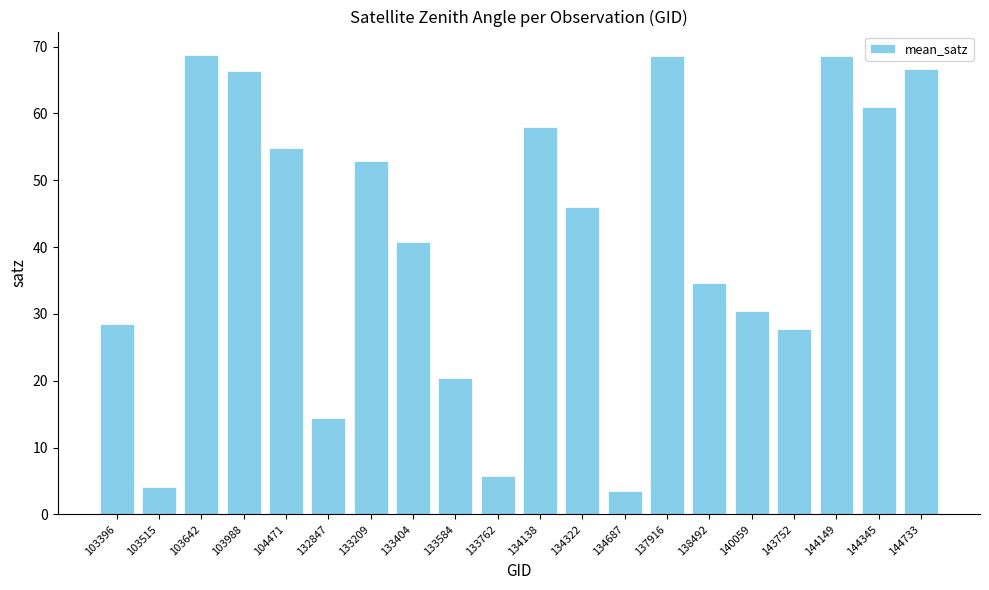

Is it true that the value at 144733 is 66.7?

True